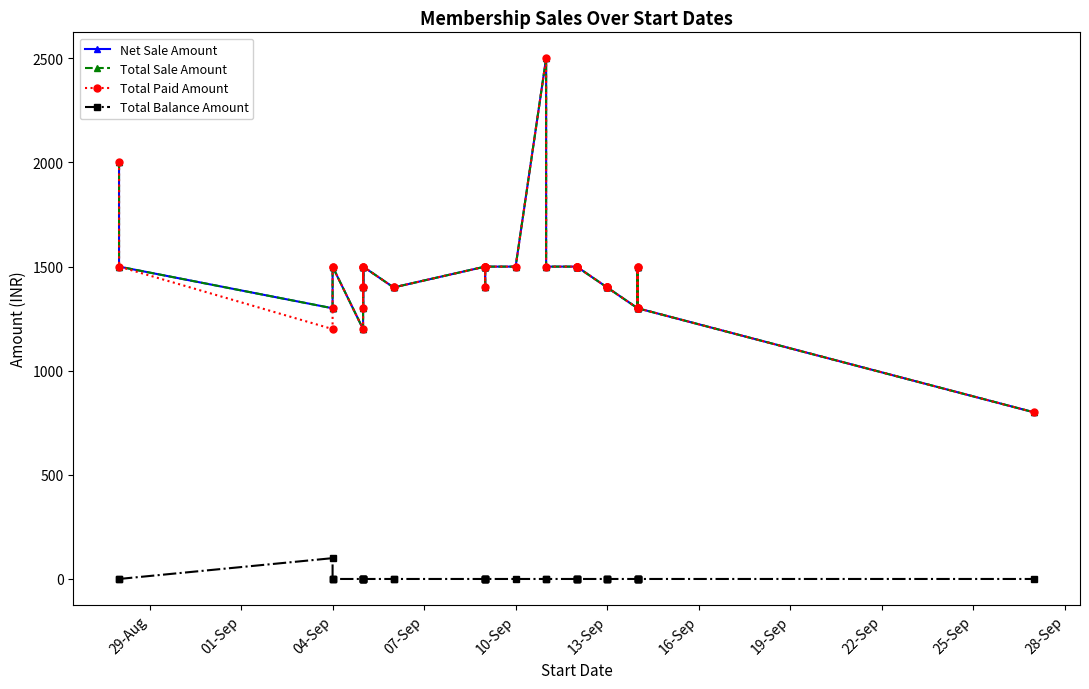

Rank the series by their maximum value, from highest to lowest.

Net Sale Amount, Total Sale Amount, Total Paid Amount, Total Balance Amount